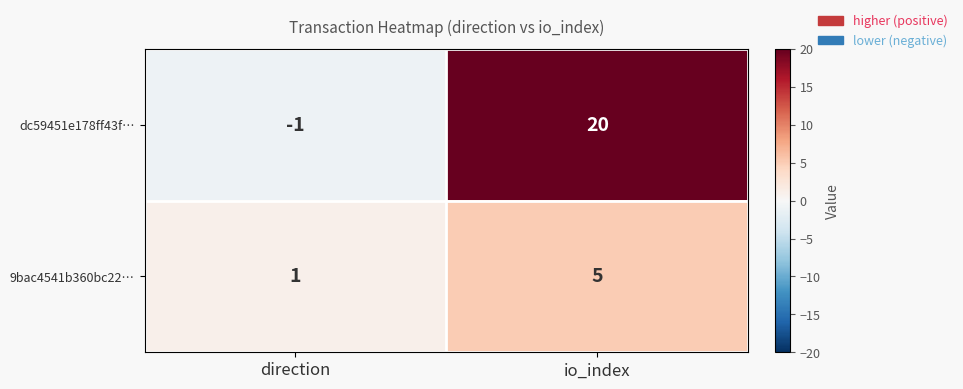

The value of dc59451e178ff43f… at io_index is 20. True or false?

True